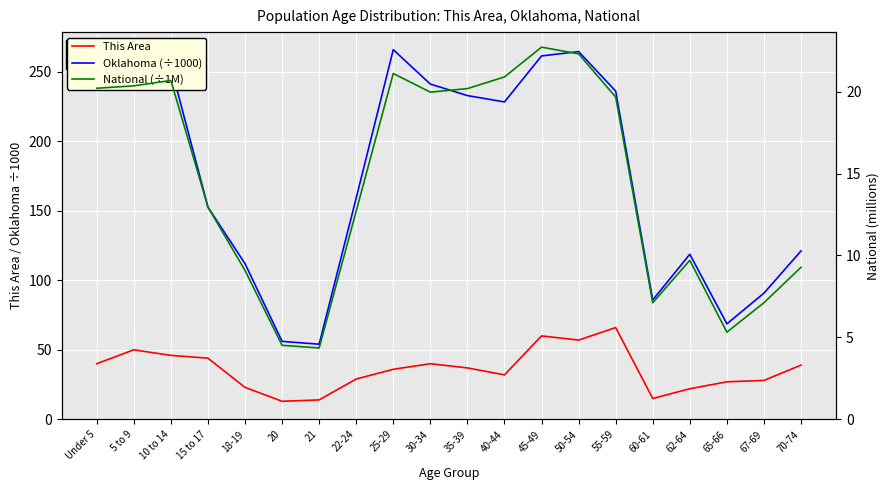

Between 10 to 14 and 55-59, which series saw the biggest shift?

This Area